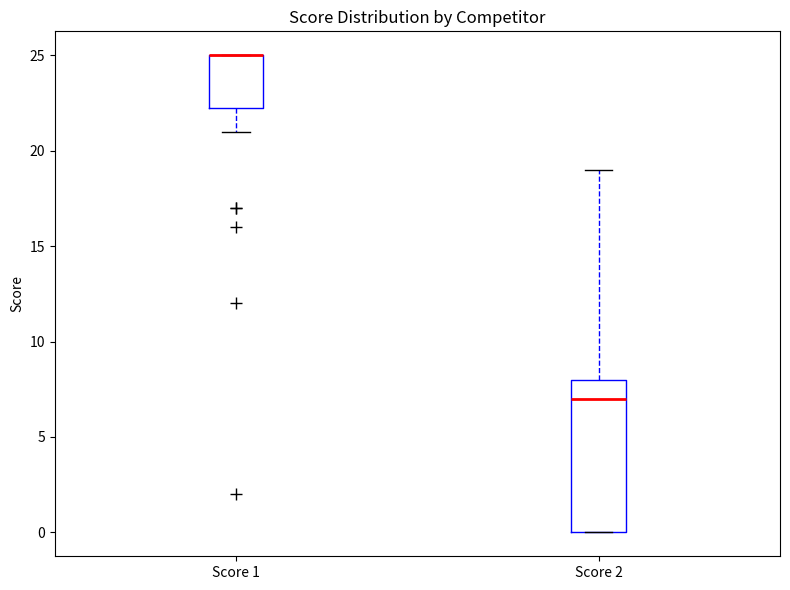

Reading left to right, read every box against the y-axis: the position of its median line, the range the box covers, and the ends of its whiskers. The values are not printed on the chart, so give them approximately, as read against the axis.

Score 1: median 25.0 (drawn on the box's upper edge), box 22.5 to 25.0, whiskers 21.0 to 25.0
Score 2: median 7.0, box 0.0 to 8.0, whiskers 0.0 to 19.0